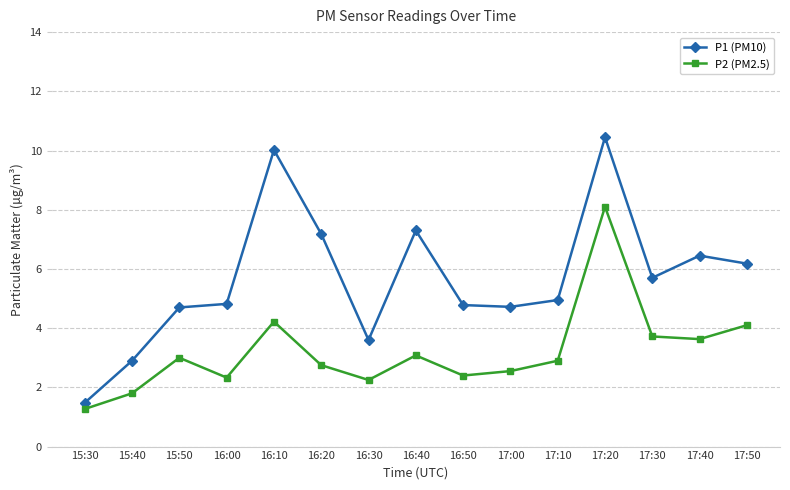

At which label is P1 (PM10) closest to 5?

17:10